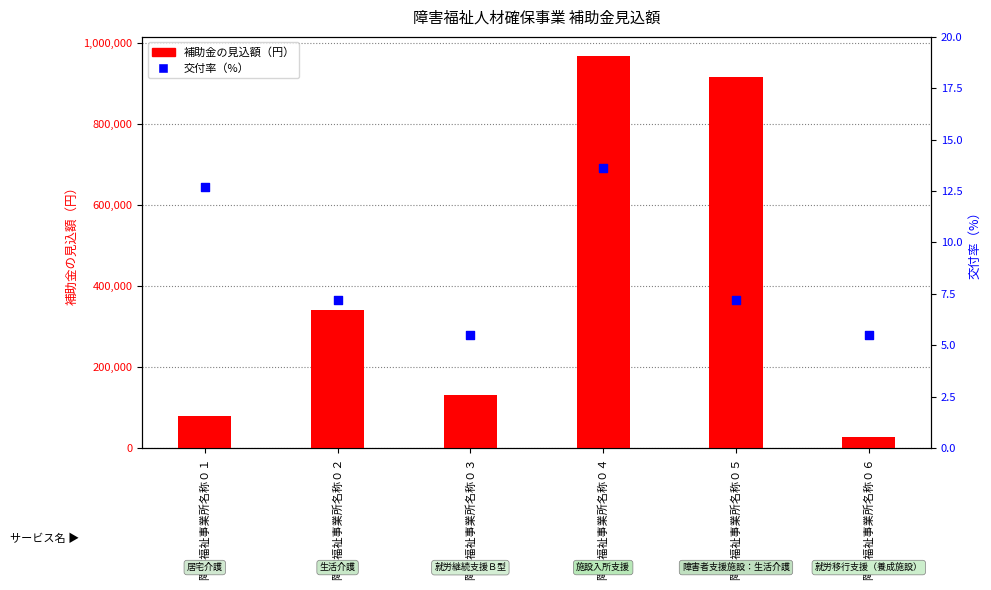

What are all the series names shown in the legend?

補助金の見込額（円）, 交付率（%）